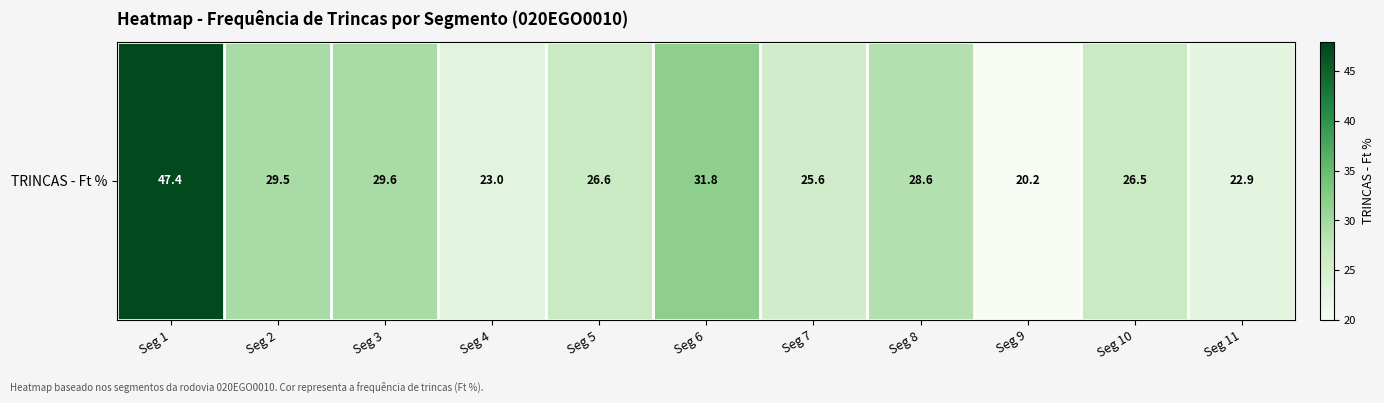

List the labels in order of value, largest first.

Seg 1, Seg 6, Seg 3, Seg 2, Seg 8, Seg 5, Seg 10, Seg 7, Seg 4, Seg 11, Seg 9